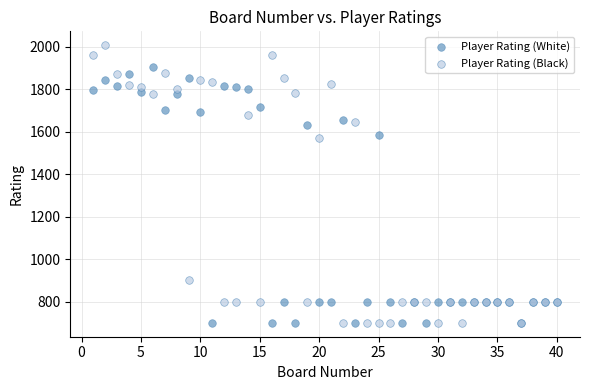

Which series reaches the maximum Y coordinate?

Player Rating (Black)